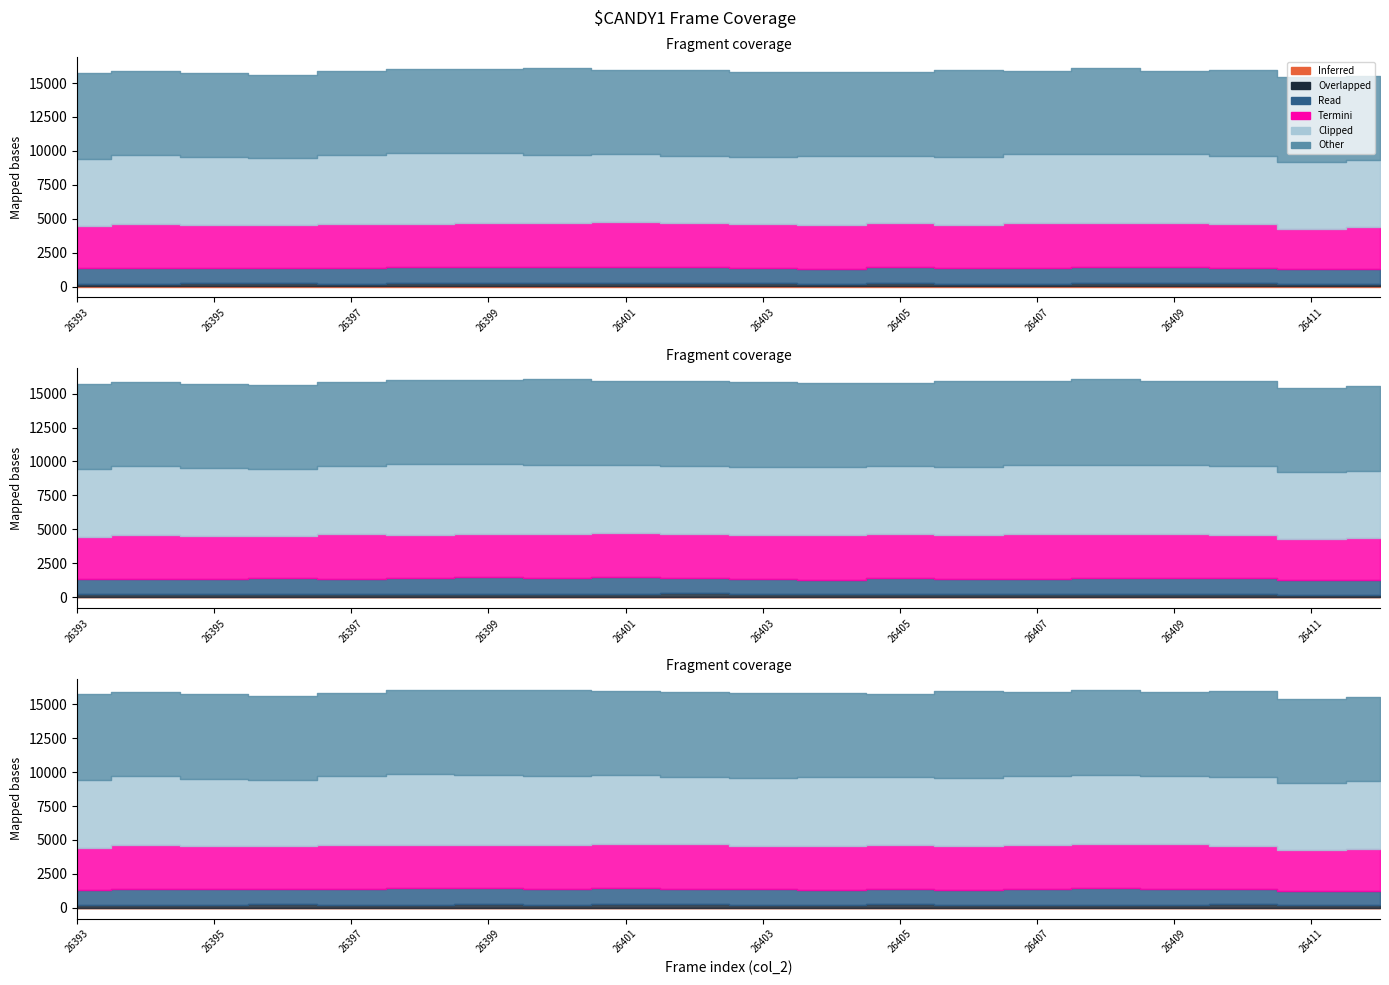

Reading right to left, list all the values displayed in this chart.

col_257: 26412=7	26411=13	26410=6	26409=7	26408=8	26407=8	26406=9	26405=15	26404=14	26403=8	26402=15	26401=10	26400=12	26399=15	26398=12	26397=10	26396=8	26395=14	26394=10	26393=11
col_258: 26412=191	26411=168	26410=247	26409=232	26408=231	26407=217	26406=202	26405=243	26404=195	26403=219	26402=261	26401=244	26400=223	26399=242	26398=224	26397=213	26396=238	26395=219	26394=204	26393=204
col_259: 26412=1072	26411=1079	26410=1149	26409=1173	26408=1196	26407=1137	26406=1133	26405=1153	26404=1083	26403=1133	26402=1133	26401=1217	26400=1173	26399=1220	26398=1195	26397=1137	26396=1140	26395=1133	26394=1156	26393=1131
col_260: 26412=3084	26411=3013	26410=3184	26409=3255	26408=3250	26407=3301	26406=3218	26405=3238	26404=3275	26403=3214	26402=3267	26401=3253	26400=3257	26399=3181	26398=3179	26397=3270	26396=3149	26395=3172	26394=3248	26393=3086
col_261: 26412=4979	26411=4929	26410=5066	26409=5075	26408=5071	26407=5070	26406=5015	26405=4983	26404=5058	26403=4991	26402=4980	26401=5045	26400=5044	26399=5160	26398=5217	26397=5055	26396=4913	26395=4991	26394=5060	26393=4979
col_262: 26412=6196	26411=6222	26410=6291	26409=6176	26408=6333	26407=6185	26406=6365	26405=6152	26404=6182	26403=6280	26402=6284	26401=6176	26400=6363	26399=6213	26398=6211	26397=6178	26396=6156	26395=6214	26394=6197	26393=6325